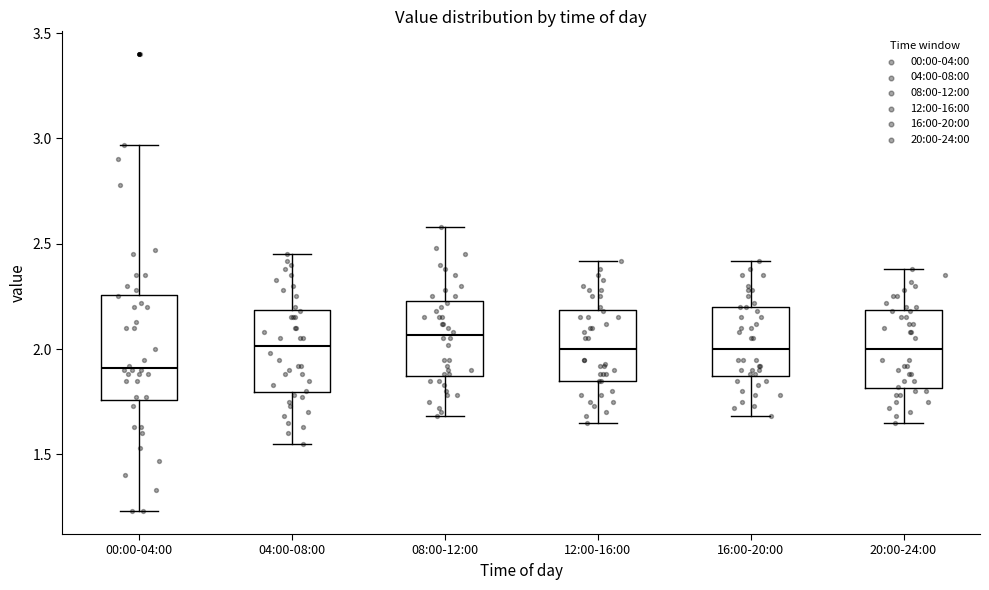

Reading left to right, read every box against the y-axis: the position of its median line, the range the box covers, and the ends of its whiskers. The values are not printed on the chart, so give them approximately, as read against the axis.

00:00-04:00: median 1.90, box 1.75 to 2.25, whiskers 1.25 to 2.95
04:00-08:00: median 2.00, box 1.80 to 2.20, whiskers 1.55 to 2.45
08:00-12:00: median 2.05, box 1.85 to 2.25, whiskers 1.70 to 2.60
12:00-16:00: median 2.00, box 1.85 to 2.20, whiskers 1.65 to 2.40
16:00-20:00: median 2.00, box 1.85 to 2.20, whiskers 1.70 to 2.40
20:00-24:00: median 2.00, box 1.80 to 2.20, whiskers 1.65 to 2.40